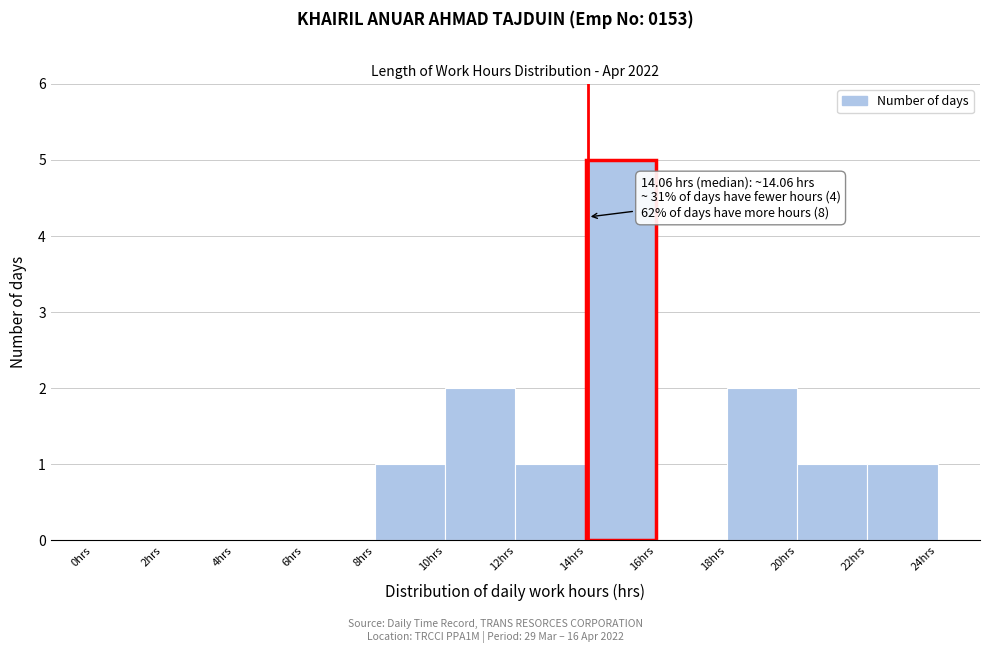

Over which range of the x-axis is the bar tallest?

14 to 16